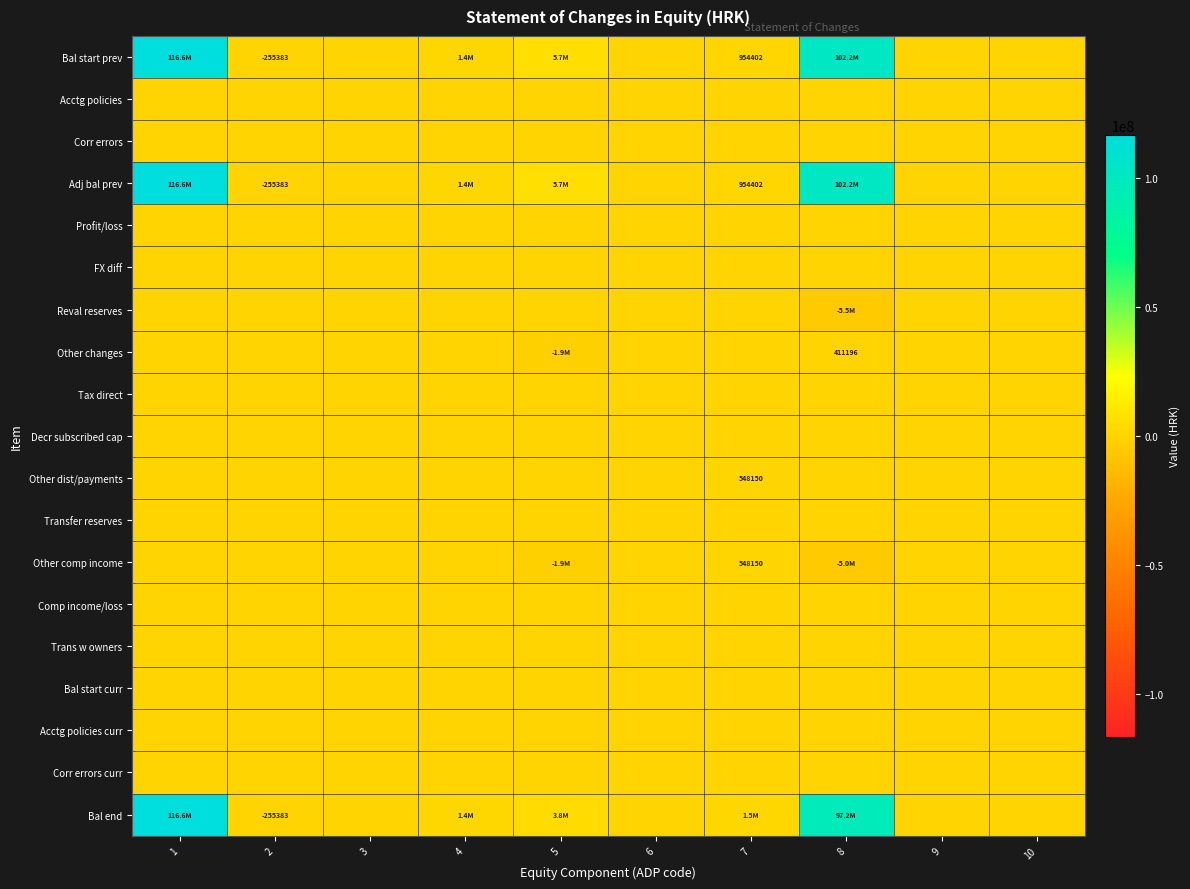

The value of Bal end at 2 is -397507. True or false?

False